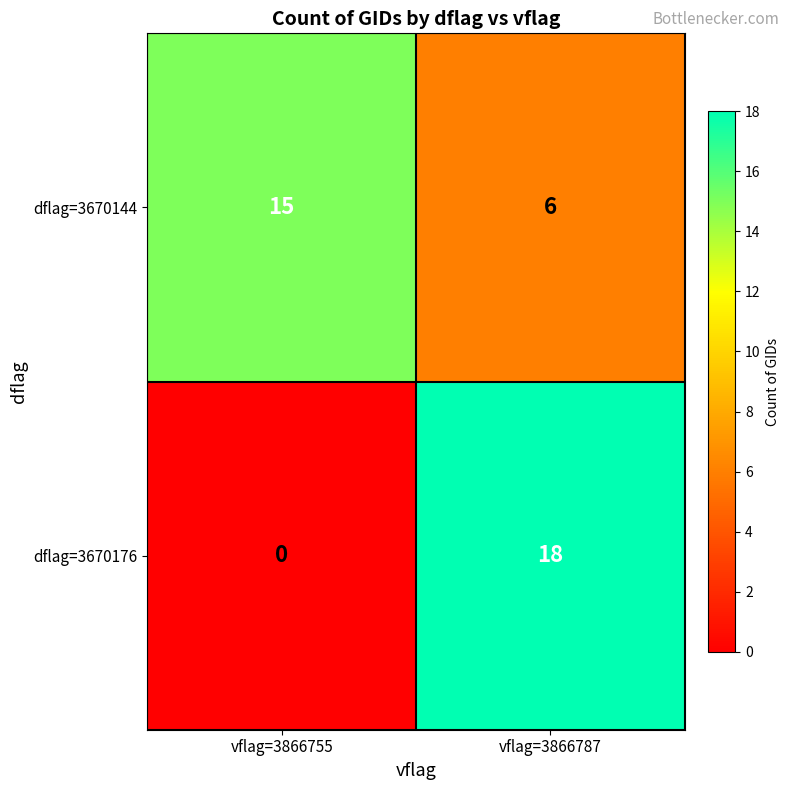

What is the total value across all series at vflag=3866787?

24